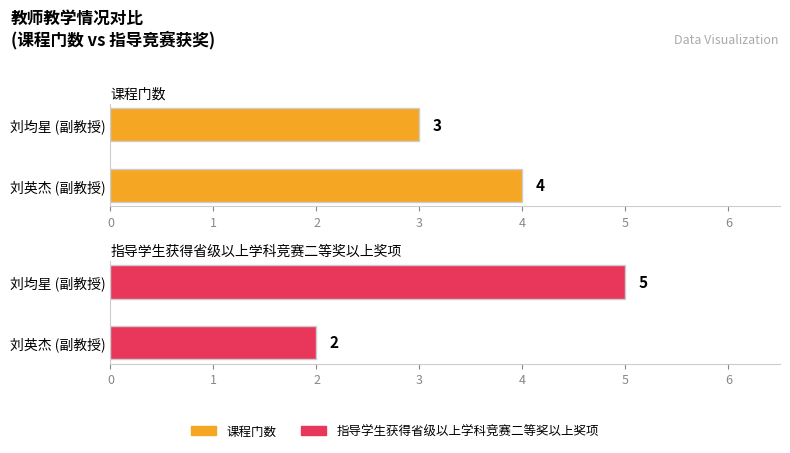

How many 课程门数 values are between 3 and 4?

2